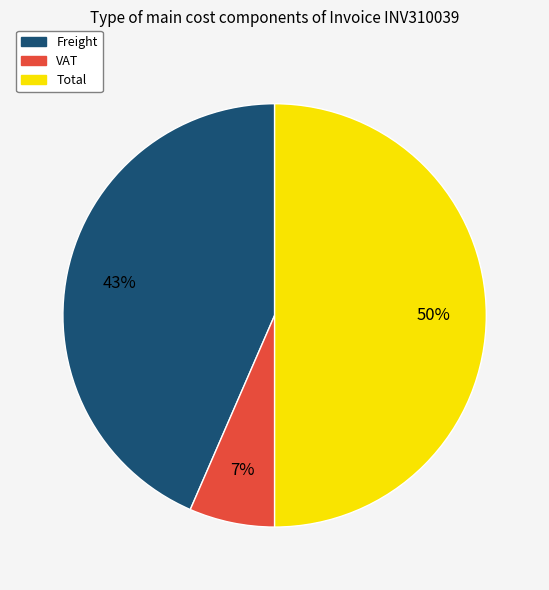

What percentage is the Freight slice, to the nearest percent?

43%